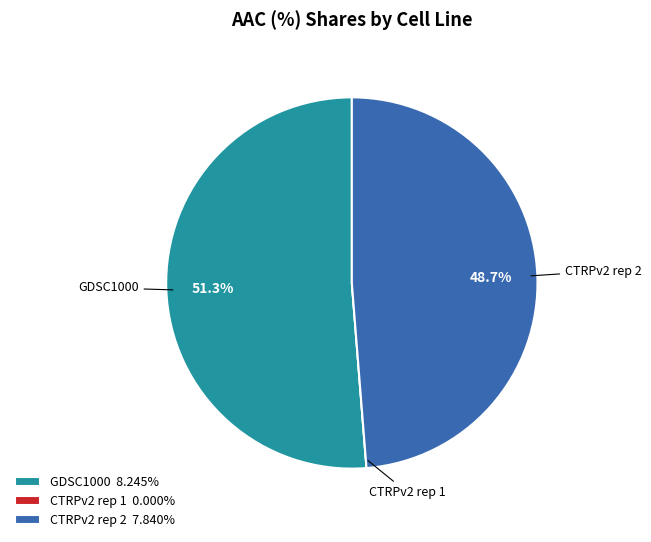

To the nearest percent, what percentage of the pie is GDSC1000?

51%